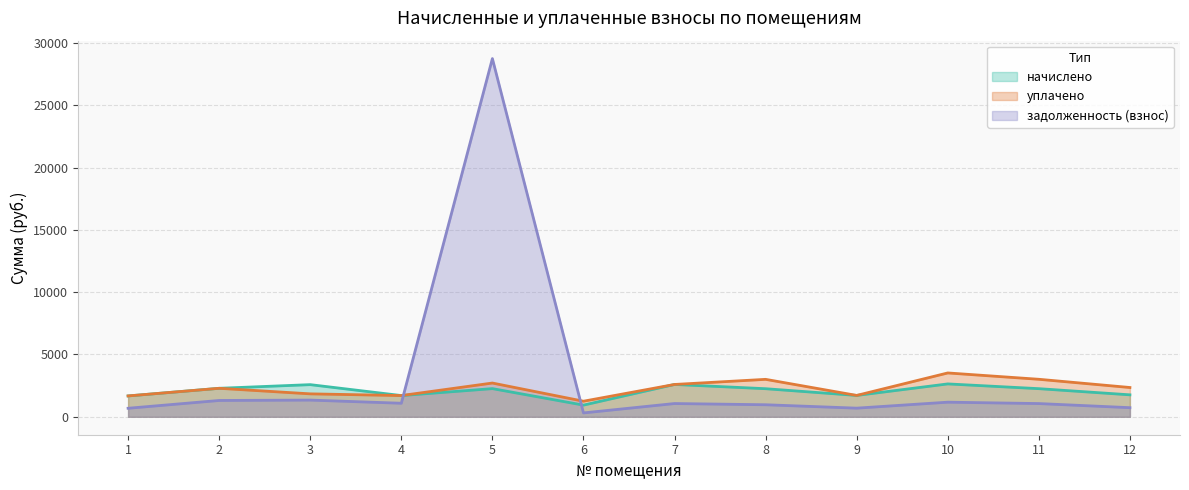

Rank the series by their average value, from highest to lowest.

задолженность (взнос), уплачено, начислено